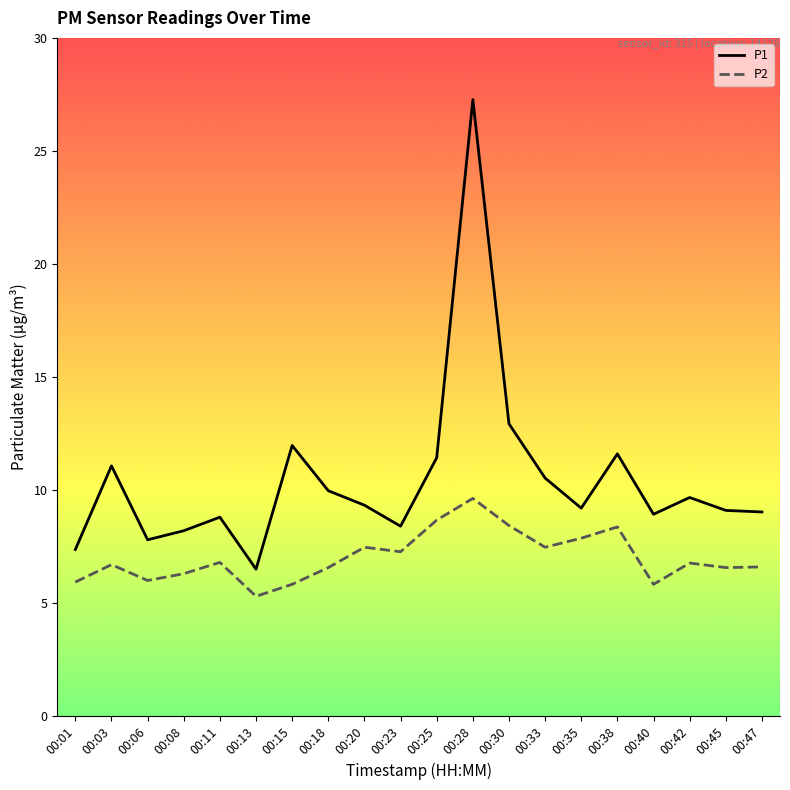

Rank the series at 00:38 from highest to lowest value.

P1, P2